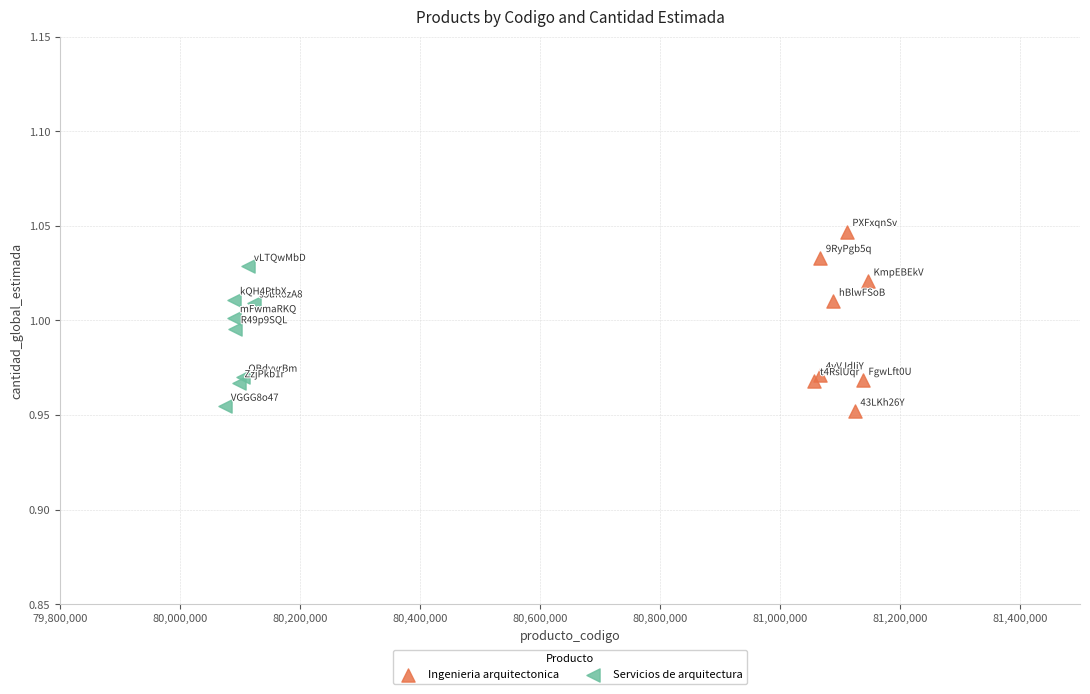

Which series has the widest spread of Y values?

Ingenieria arquitectonica